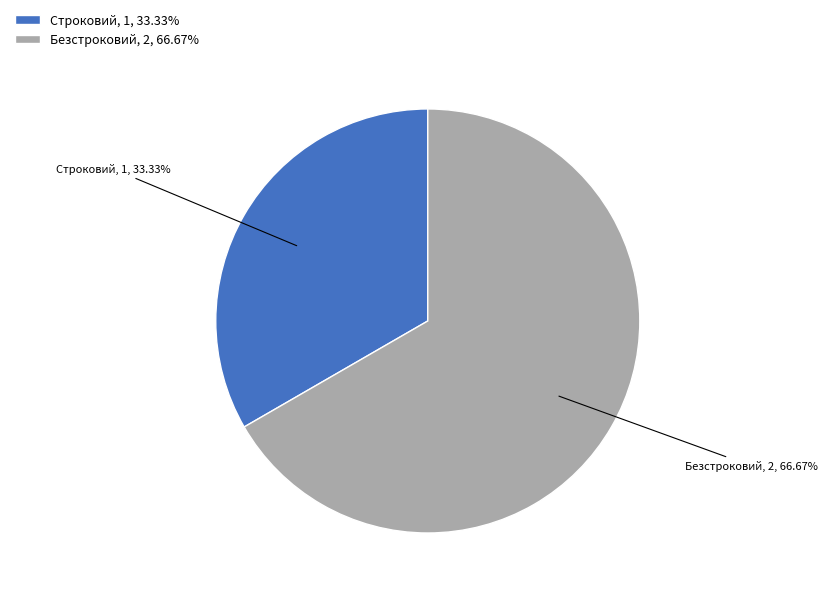

To the nearest percent, what is the difference between the largest and smallest slice percentages?

33%